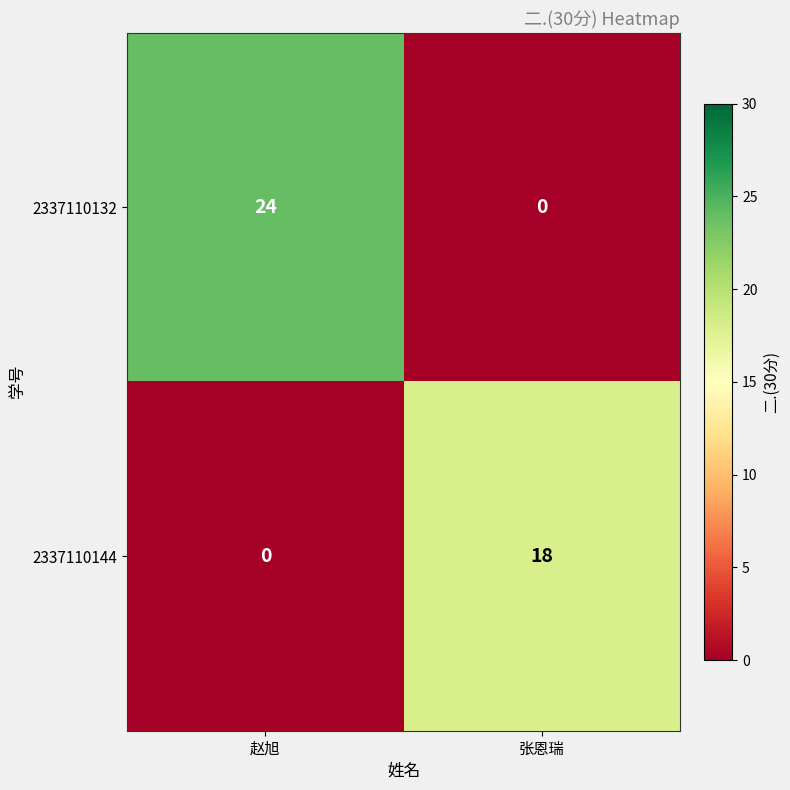

What is the maximum value shown in the chart?

24